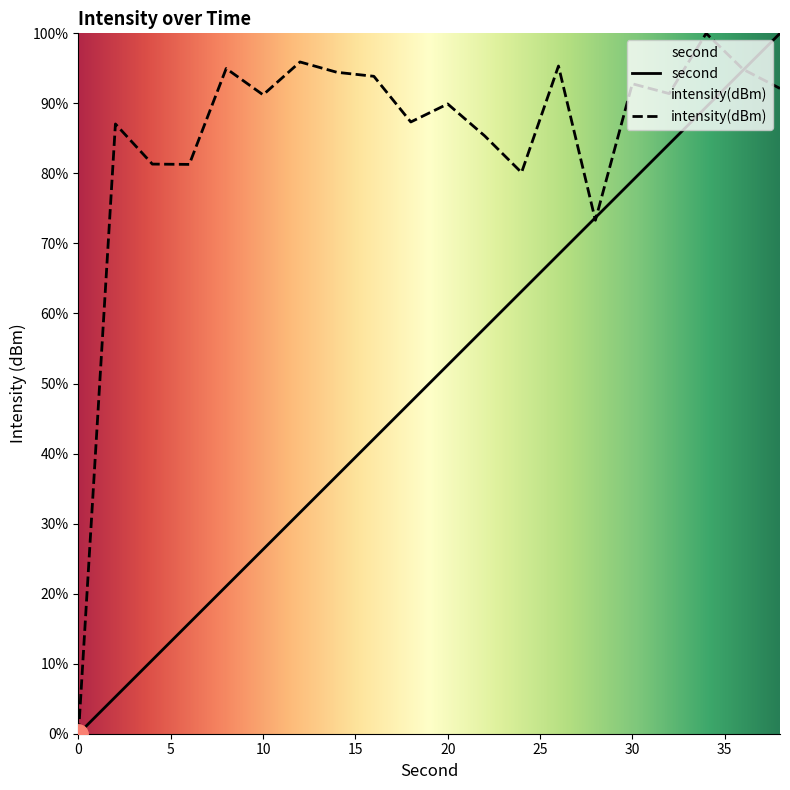

True or false: intensity(dBm) has more than 2 interior local peaks.

True